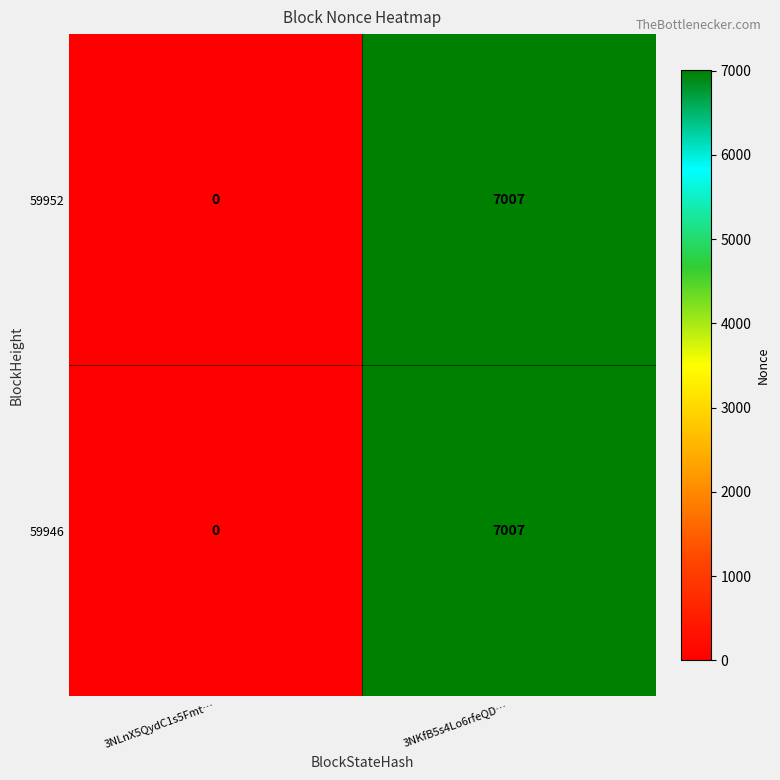

At which category does the chart reach its minimum across all series?

3NLnX5QydC1s5Fmt…